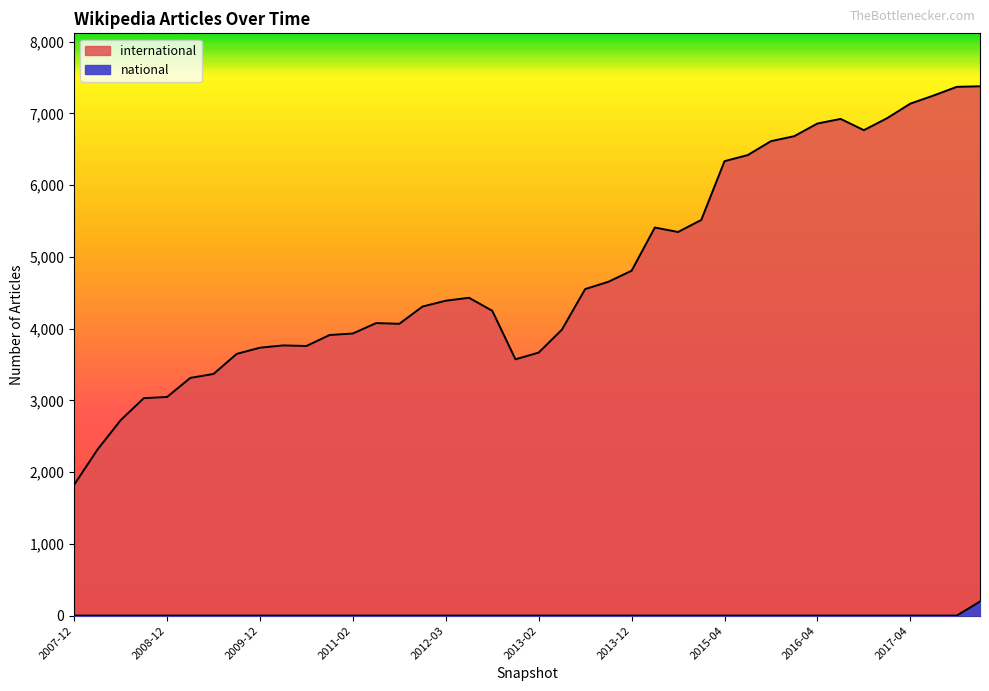

What is the total value across all series at 2013-02?

3668